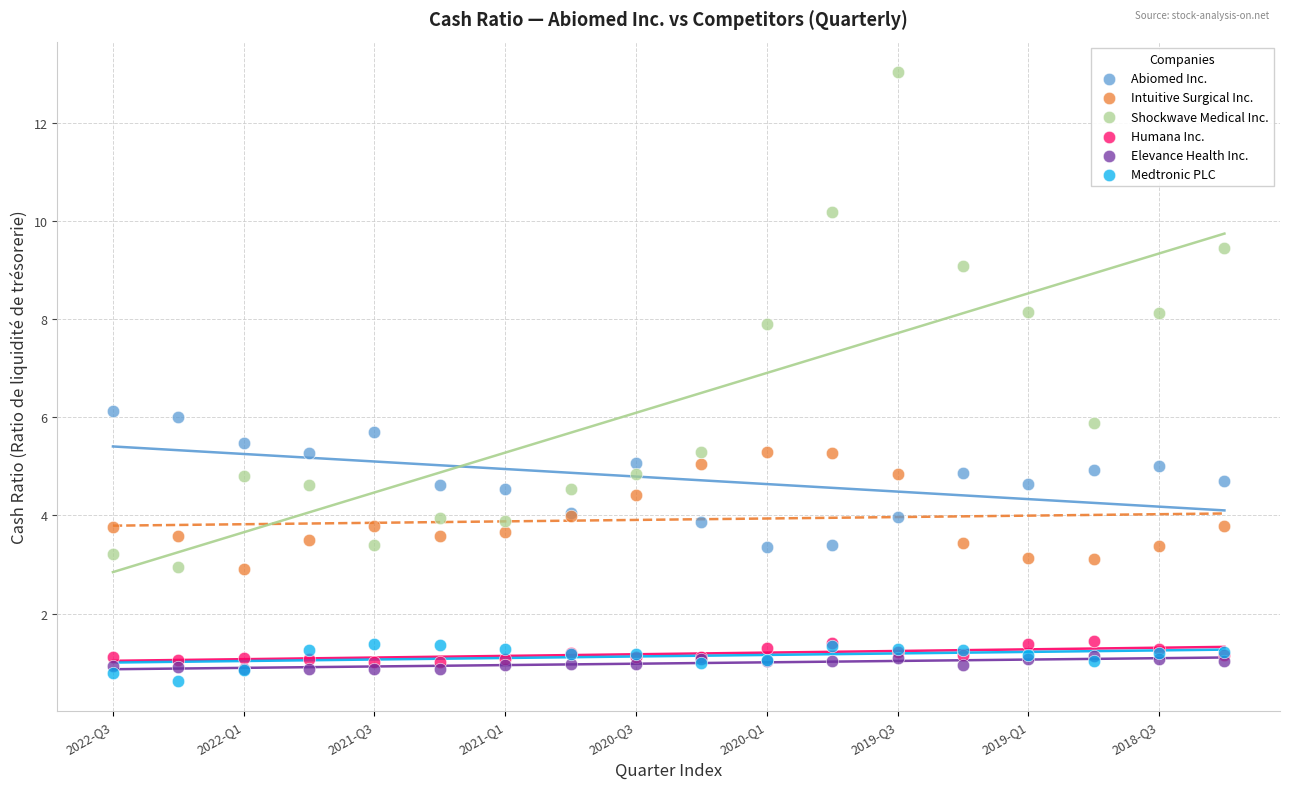

Which series reaches the minimum Y coordinate?

Medtronic PLC